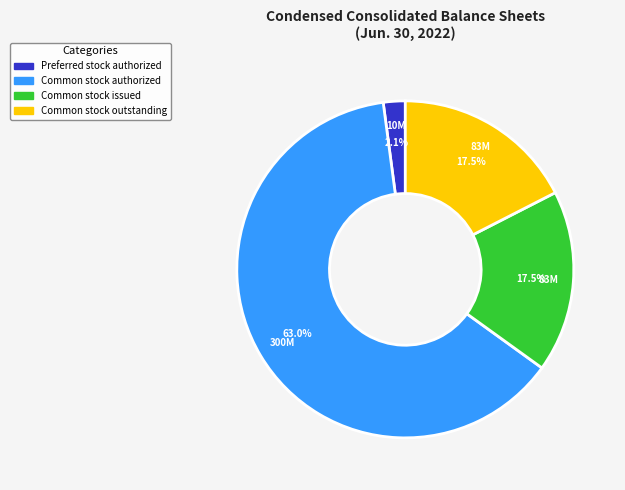

Does any single category account for the majority?

Yes